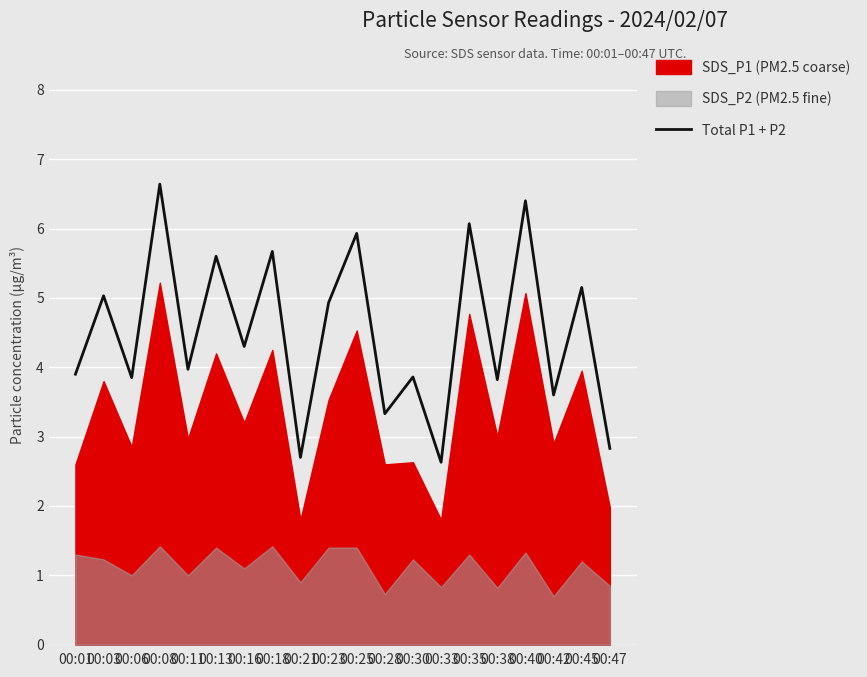

The chart shows a value of 1.8 at 00:03. True or false?

False